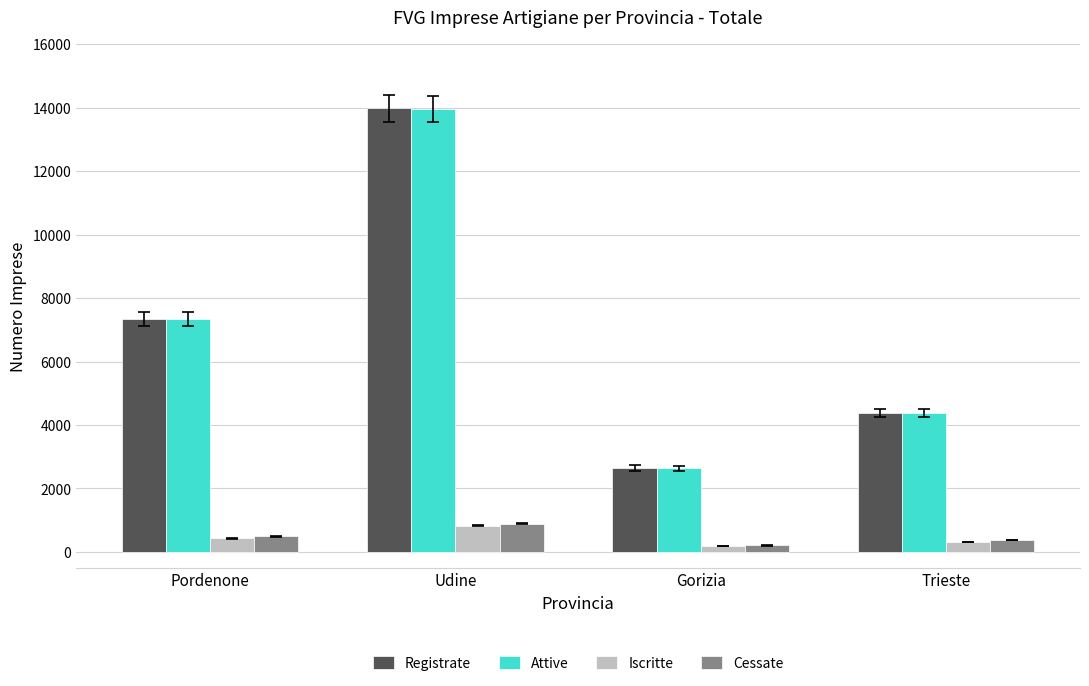

How many data points does each series have?

4